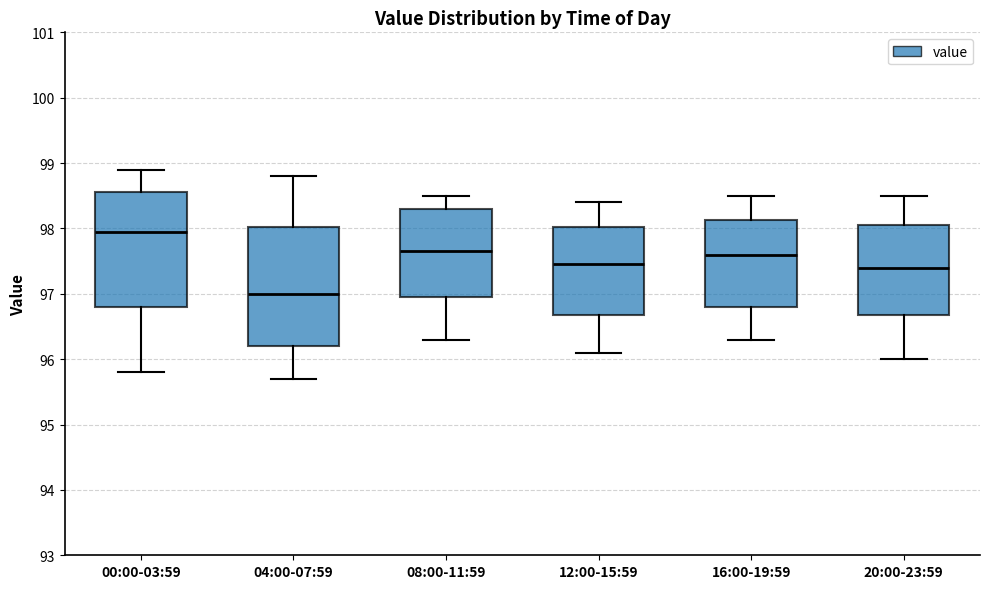

Reading left to right, read every box against the y-axis: the position of its median line, the range the box covers, and the ends of its whiskers. The values are not printed on the chart, so give them approximately, as read against the axis.

00:00-03:59: median 98.0, box 96.8 to 98.6, whiskers 95.8 to 98.9
04:00-07:59: median 97.0, box 96.2 to 98.0, whiskers 95.7 to 98.8
08:00-11:59: median 97.7, box 97.0 to 98.3, whiskers 96.3 to 98.5
12:00-15:59: median 97.5, box 96.7 to 98.0, whiskers 96.1 to 98.4
16:00-19:59: median 97.6, box 96.8 to 98.1, whiskers 96.3 to 98.5
20:00-23:59: median 97.4, box 96.7 to 98.1, whiskers 96.0 to 98.5